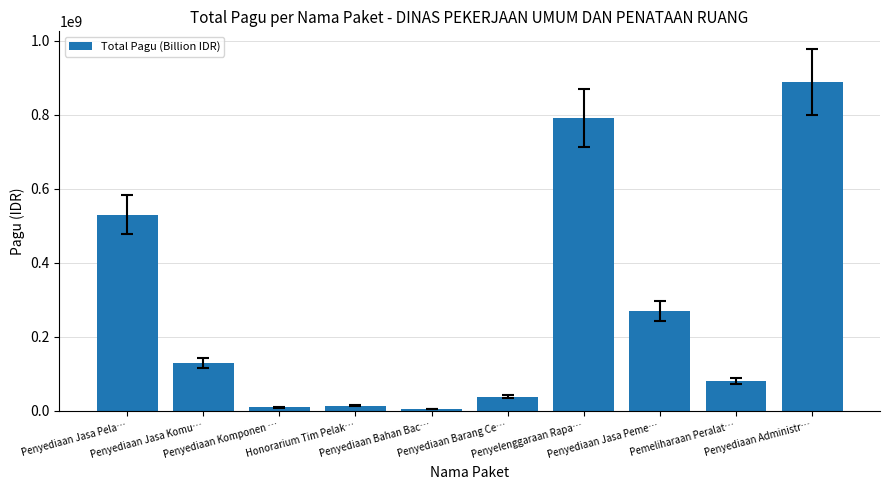

How many bars are there in total?

10